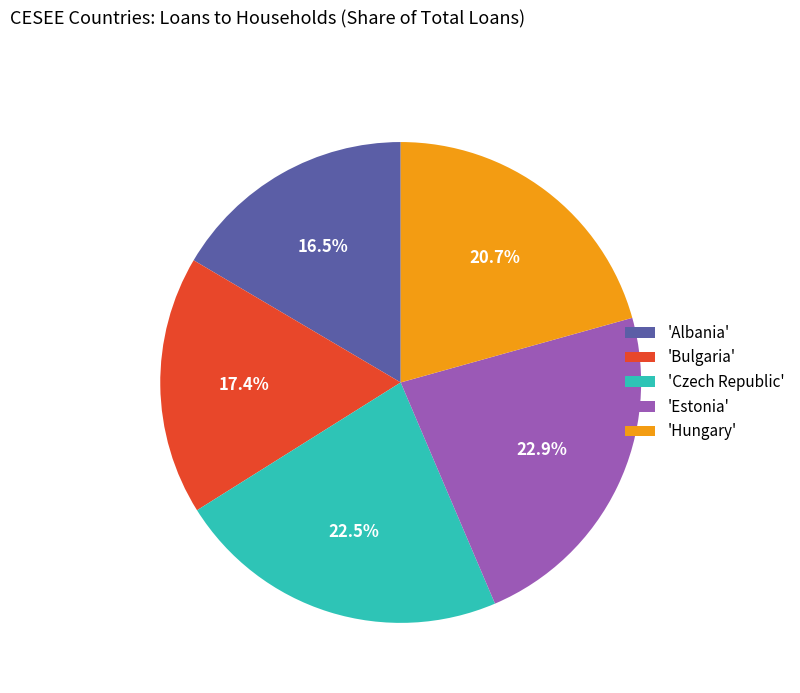

Which has a higher value, 'Bulgaria' or 'Estonia'?

'Estonia'